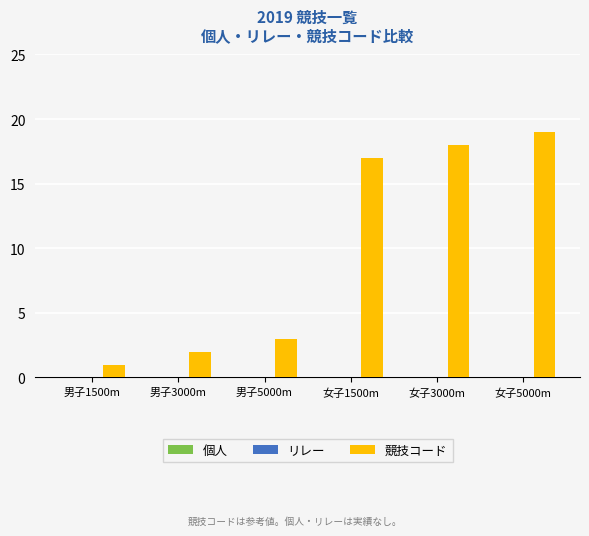

Which category has the highest value across all series?

女子5000m